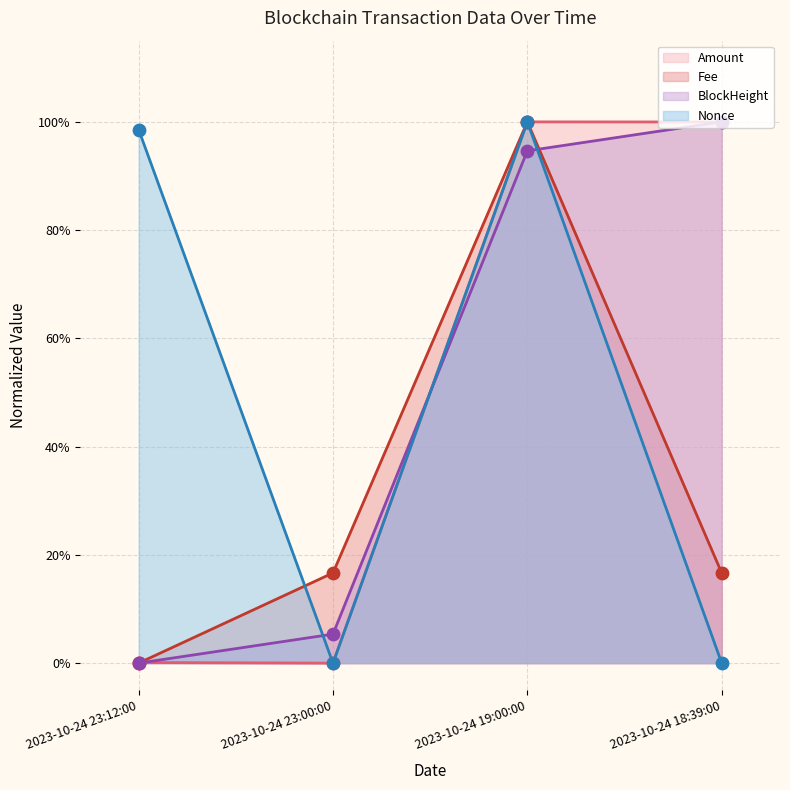

Which series contains the lowest Y value?

Amount